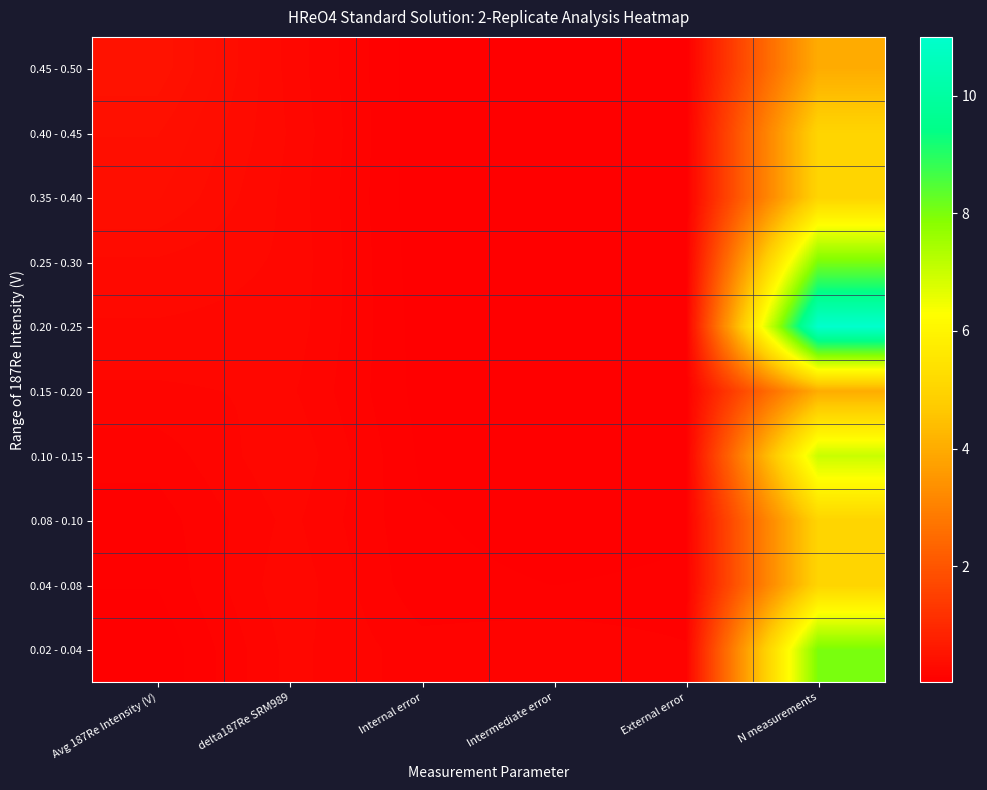

Reading right to left, what are all the values shown in this chart?

0.45 - 0.50: N measurements=4.0	External error=0.0	Intermediate error=0.0	Internal error=0.0	delta187Re SRM989=0.2	Avg 187Re Intensity (V)=0.5
0.40 - 0.45: N measurements=5.0	External error=0.0	Intermediate error=0.0	Internal error=0.0	delta187Re SRM989=0.2	Avg 187Re Intensity (V)=0.4
0.35 - 0.40: N measurements=5.0	External error=0.0	Intermediate error=0.0	Internal error=0.0	delta187Re SRM989=0.2	Avg 187Re Intensity (V)=0.4
0.25 - 0.30: N measurements=8.0	External error=0.0	Intermediate error=0.0	Internal error=0.0	delta187Re SRM989=0.2	Avg 187Re Intensity (V)=0.3
0.20 - 0.25: N measurements=11.0	External error=0.0	Intermediate error=0.0	Internal error=0.0	delta187Re SRM989=0.2	Avg 187Re Intensity (V)=0.2
0.15 - 0.20: N measurements=4.0	External error=0.0	Intermediate error=0.0	Internal error=0.0	delta187Re SRM989=0.2	Avg 187Re Intensity (V)=0.2
0.10 - 0.15: N measurements=7.0	External error=0.0	Intermediate error=0.1	Internal error=0.1	delta187Re SRM989=0.2	Avg 187Re Intensity (V)=0.1
0.08 - 0.10: N measurements=5.0	External error=0.1	Intermediate error=0.0	Internal error=0.1	delta187Re SRM989=0.2	Avg 187Re Intensity (V)=0.1
0.04 - 0.08: N measurements=5.0	External error=0.1	Intermediate error=0.1	Internal error=0.1	delta187Re SRM989=0.2	Avg 187Re Intensity (V)=0.1
0.02 - 0.04: N measurements=8.0	External error=0.1	Intermediate error=0.1	Internal error=0.1	delta187Re SRM989=0.2	Avg 187Re Intensity (V)=0.0